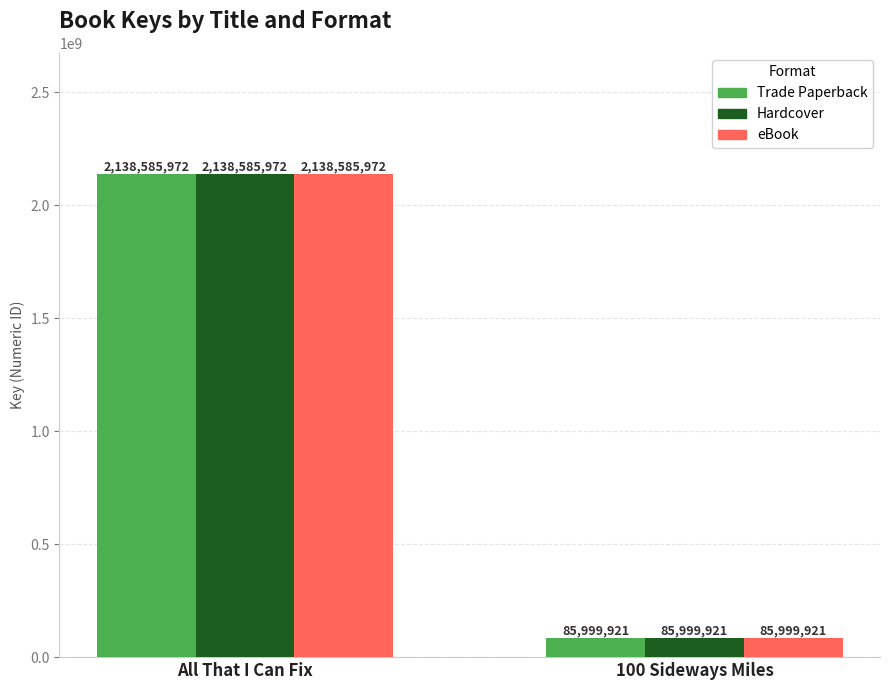

At how many categories does at least one series exceed 645909315?

1